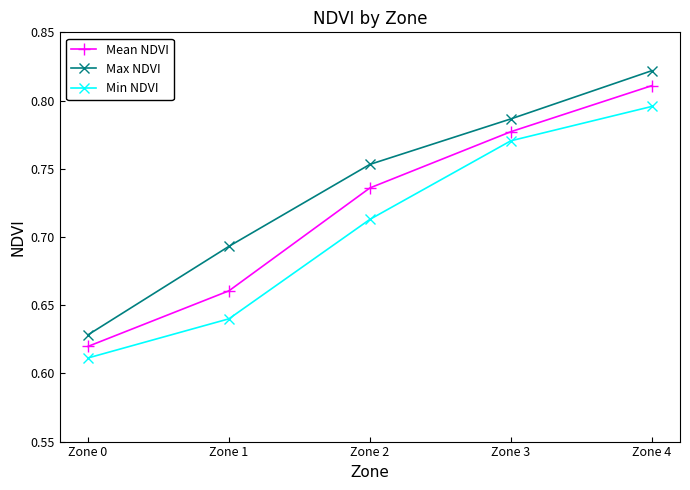

Rank the series by their average value, from lowest to highest.

Min NDVI, Mean NDVI, Max NDVI